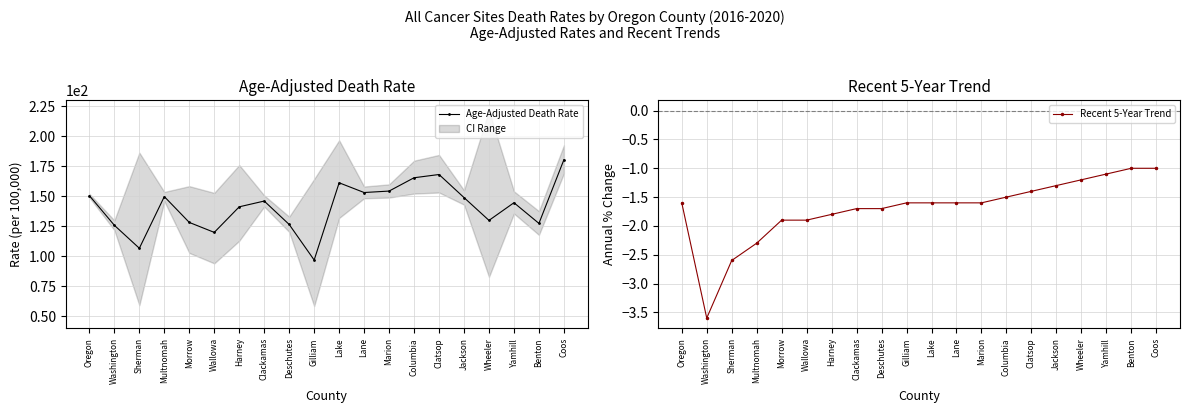

What is the label of the 1st point from the right?

Coos